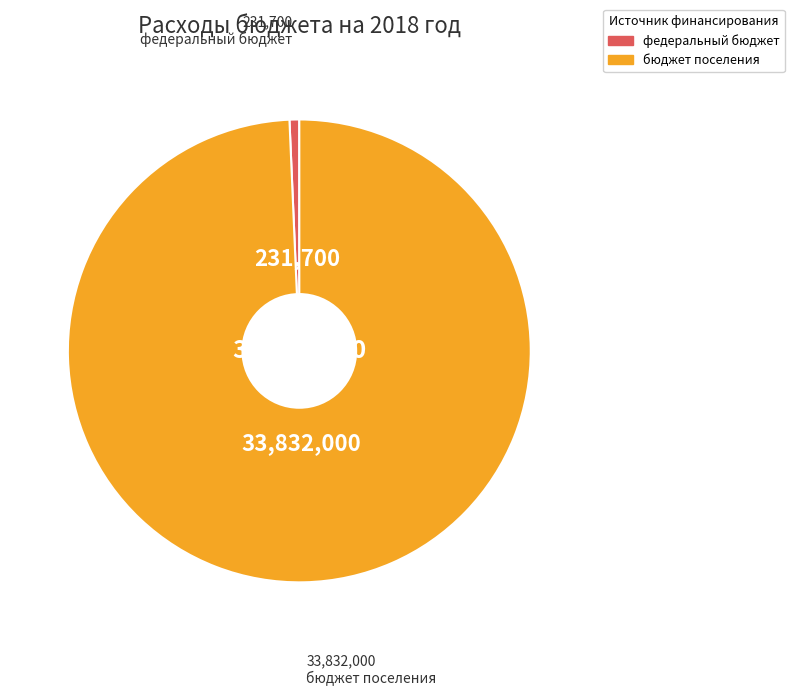

Is there any slice that represents more than half of the pie?

Yes